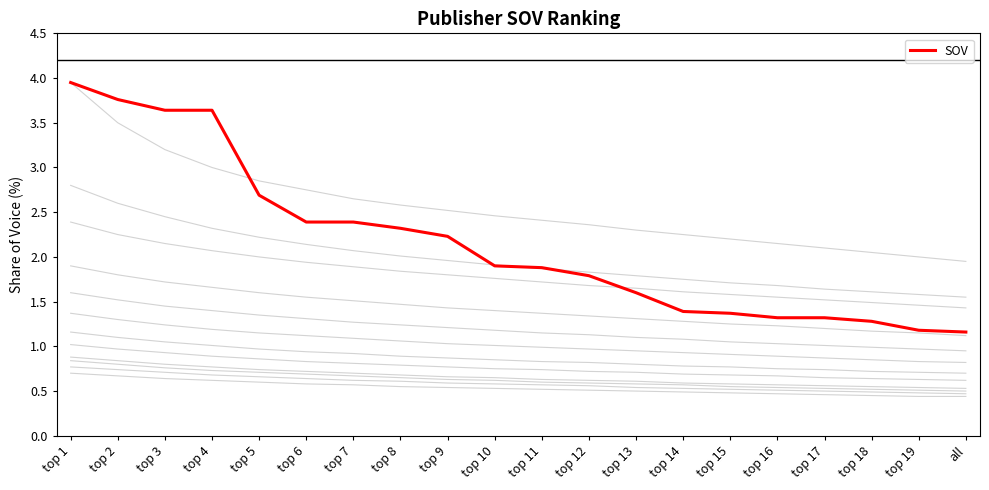

Reading left to right, transcribe all the data shown in this chart.

4.0	3.8	3.6	3.6	2.7	2.4	2.4	2.3	2.2	1.9	1.9	1.8	1.6	1.4	1.4	1.3	1.3	1.3	1.2	1.2